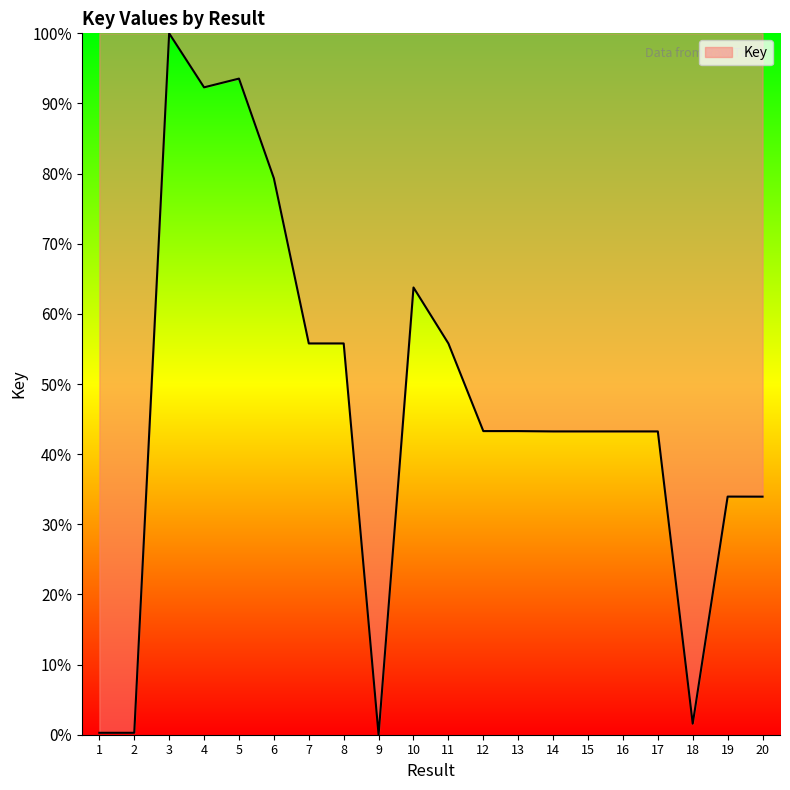

True or false: there are more than 1 points higher than both neighbors.

True